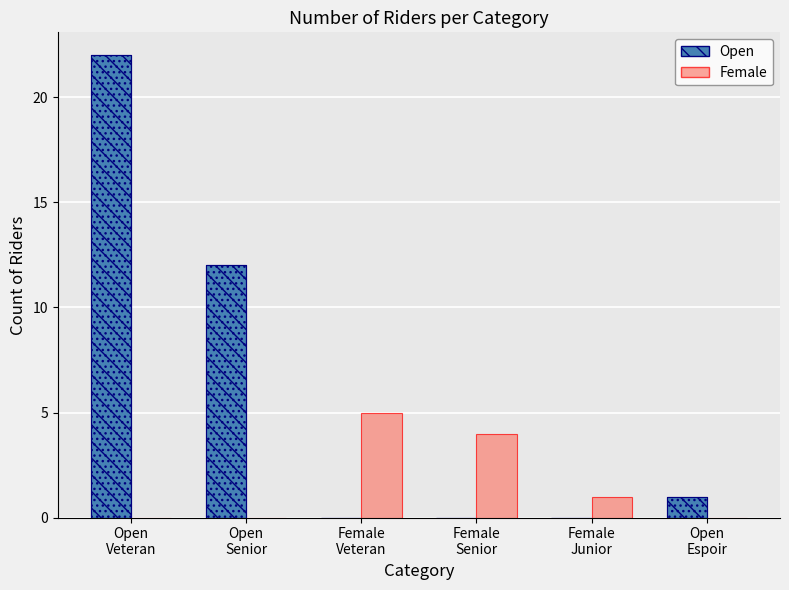

Is the value of Female at Open
Senior greater than the value of Open at Open
Senior?

No